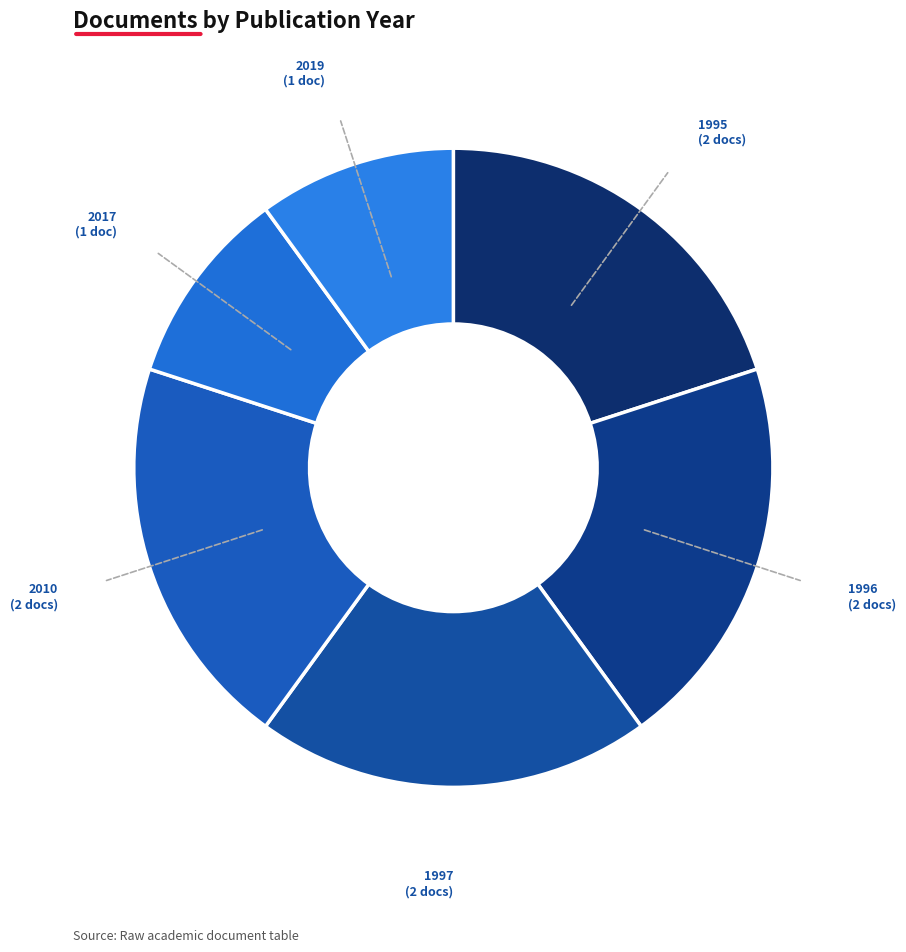

Count the number of slices in the pie.

6